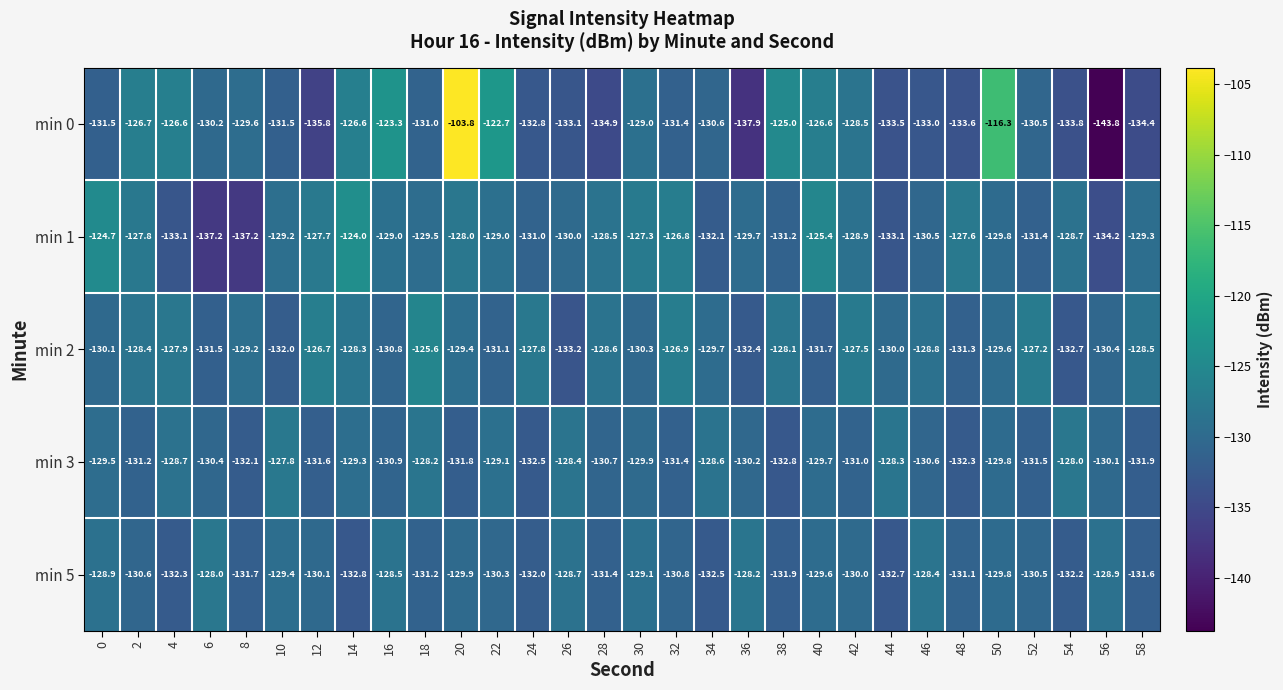

What is the maximum value shown in the chart?

-103.8